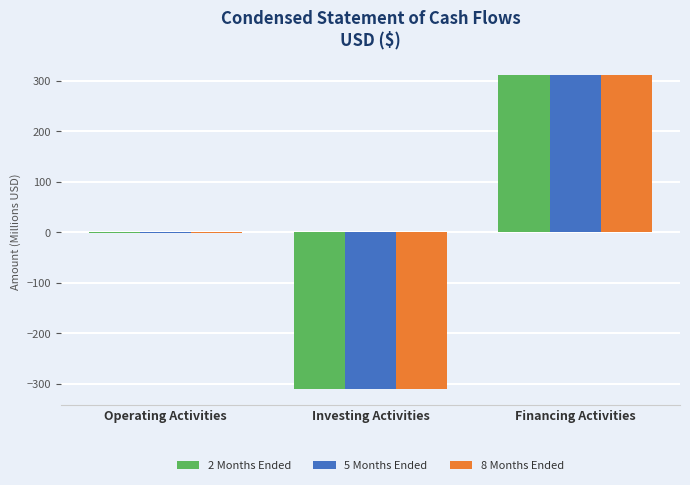

Count the number of data series in this chart.

3